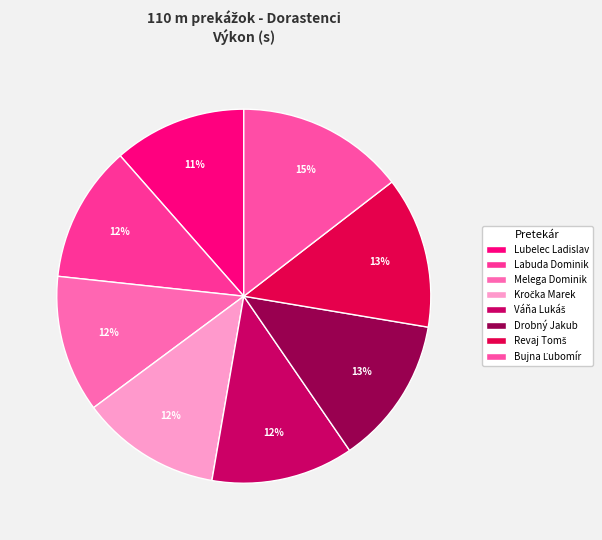

How many segments does this pie chart have?

8